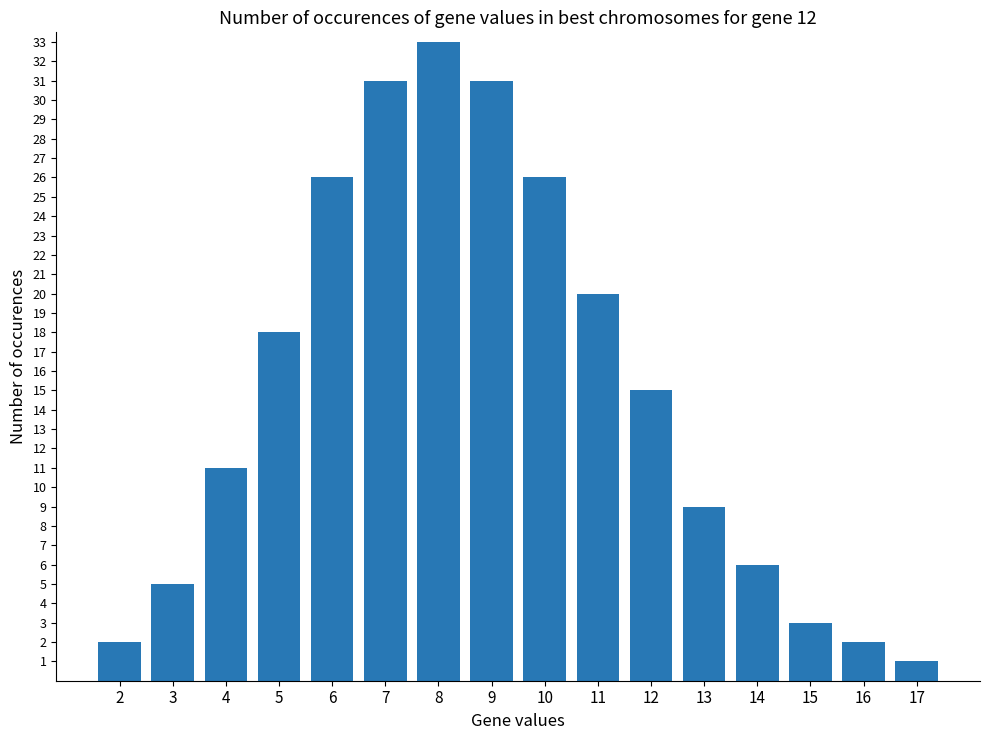

Count the number of categories in the chart.

16